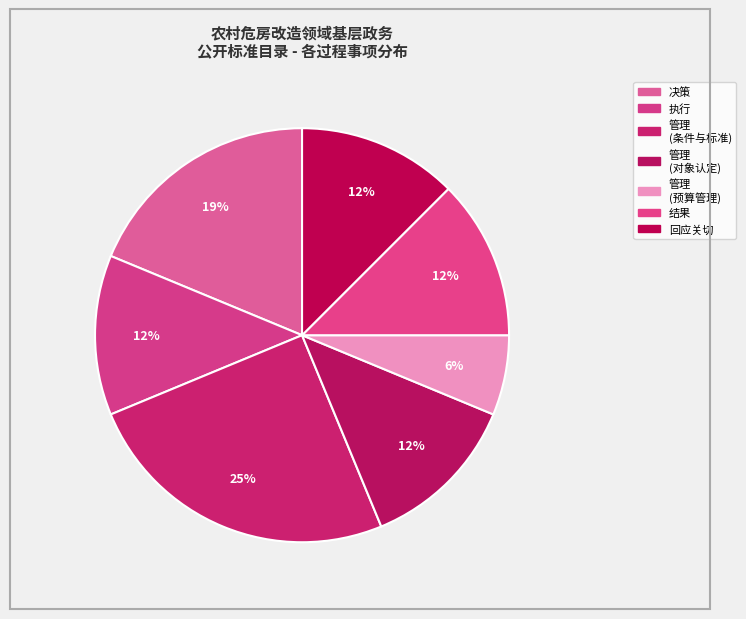

How many slices are in this pie chart?

7